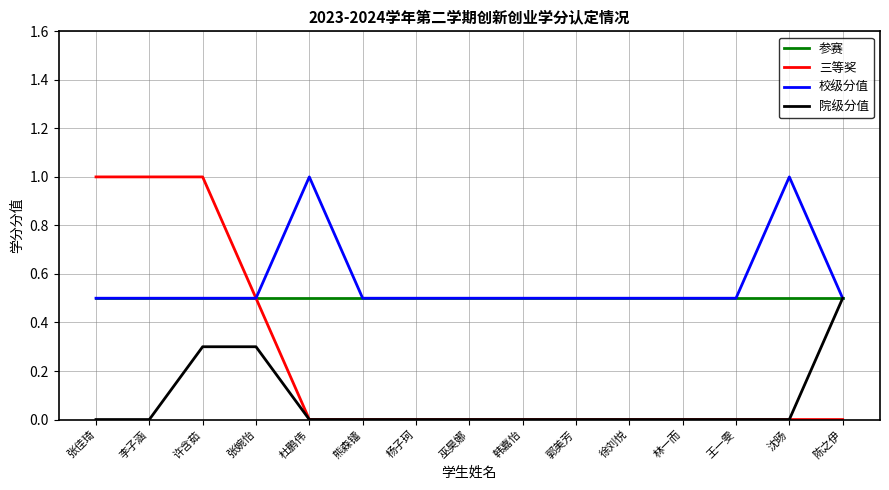

At which category is the sum across all series the highest?

许含茹